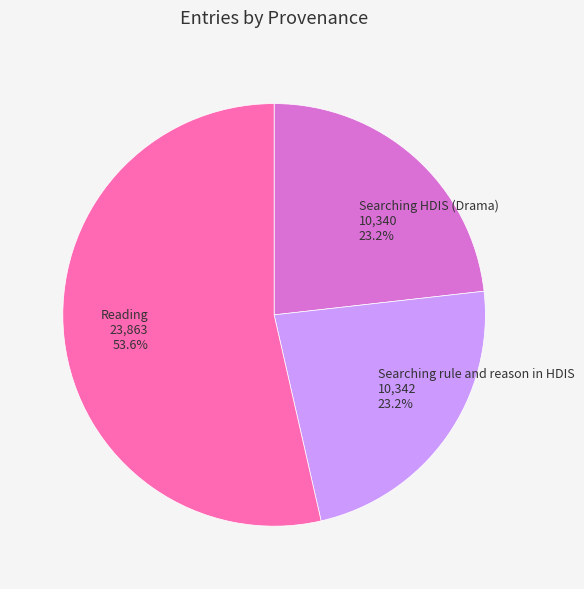

Does any single category account for the majority?

Yes